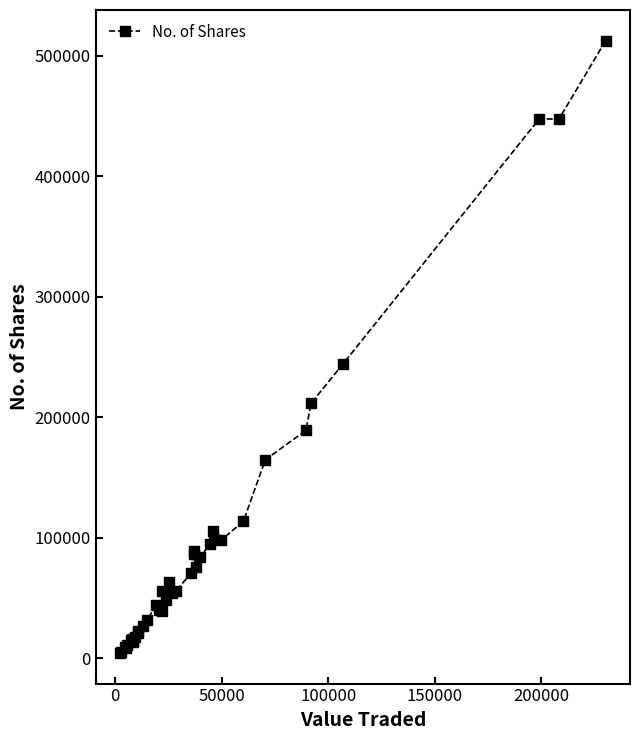

What is the difference between the maximum and minimum values?

508258